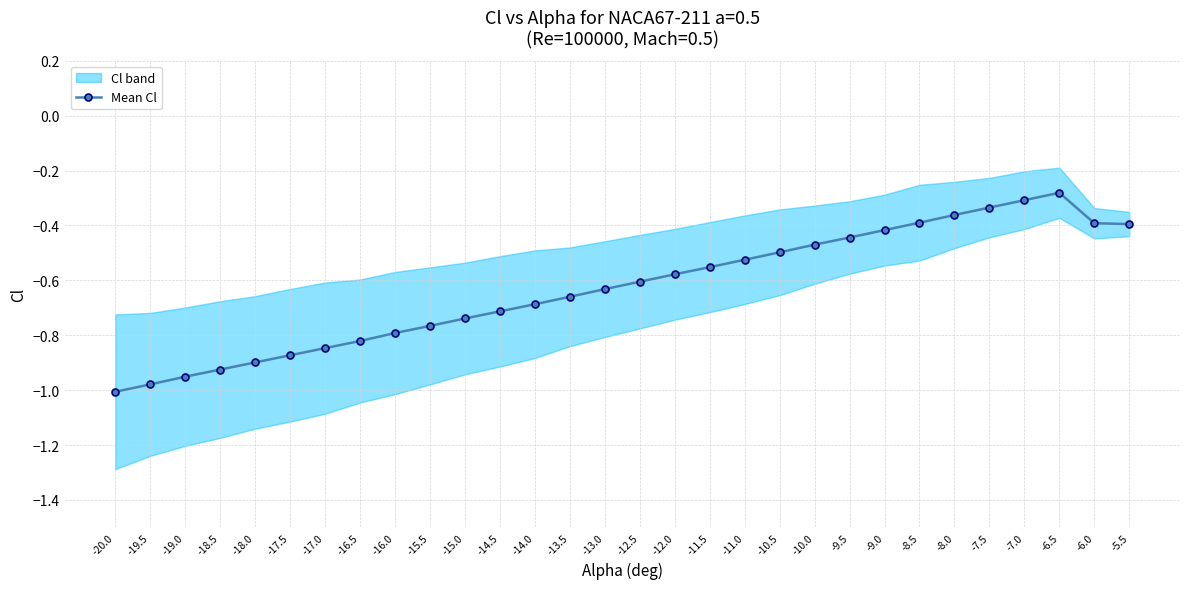

Reading left to right, extract all data points from this chart.

-20.0=-1.0	-19.5=-1.0	-19.0=-1.0	-18.5=-0.9	-18.0=-0.9	-17.5=-0.9	-17.0=-0.8	-16.5=-0.8	-16.0=-0.8	-15.5=-0.8	-15.0=-0.7	-14.5=-0.7	-14.0=-0.7	-13.5=-0.7	-13.0=-0.6	-12.5=-0.6	-12.0=-0.6	-11.5=-0.6	-11.0=-0.5	-10.5=-0.5	-10.0=-0.5	-9.5=-0.4	-9.0=-0.4	-8.5=-0.4	-8.0=-0.4	-7.5=-0.3	-7.0=-0.3	-6.5=-0.3	-6.0=-0.4	-5.5=-0.4